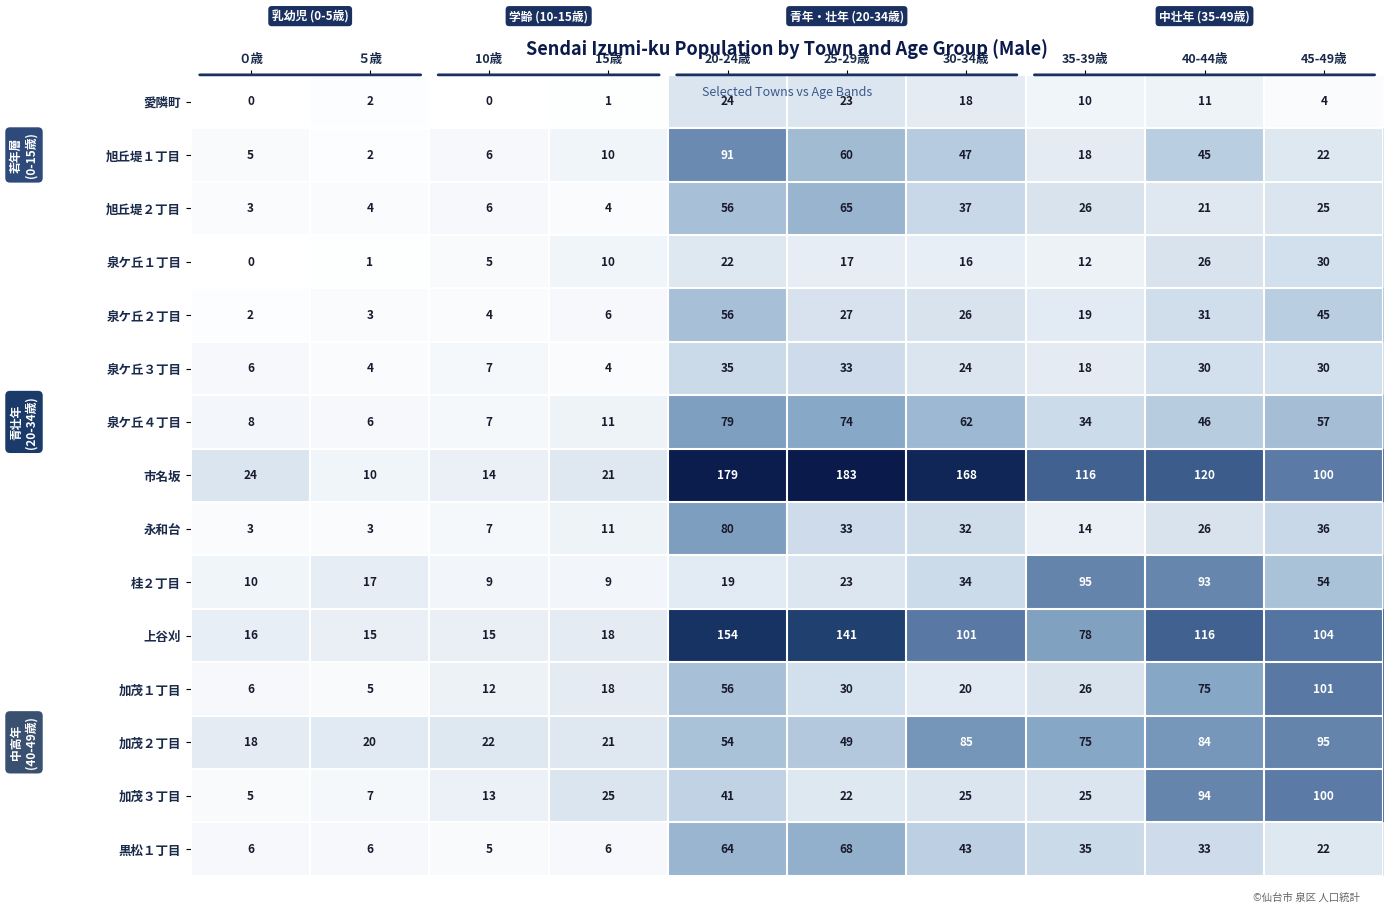

Which category has the highest value across all series?

25-29歳